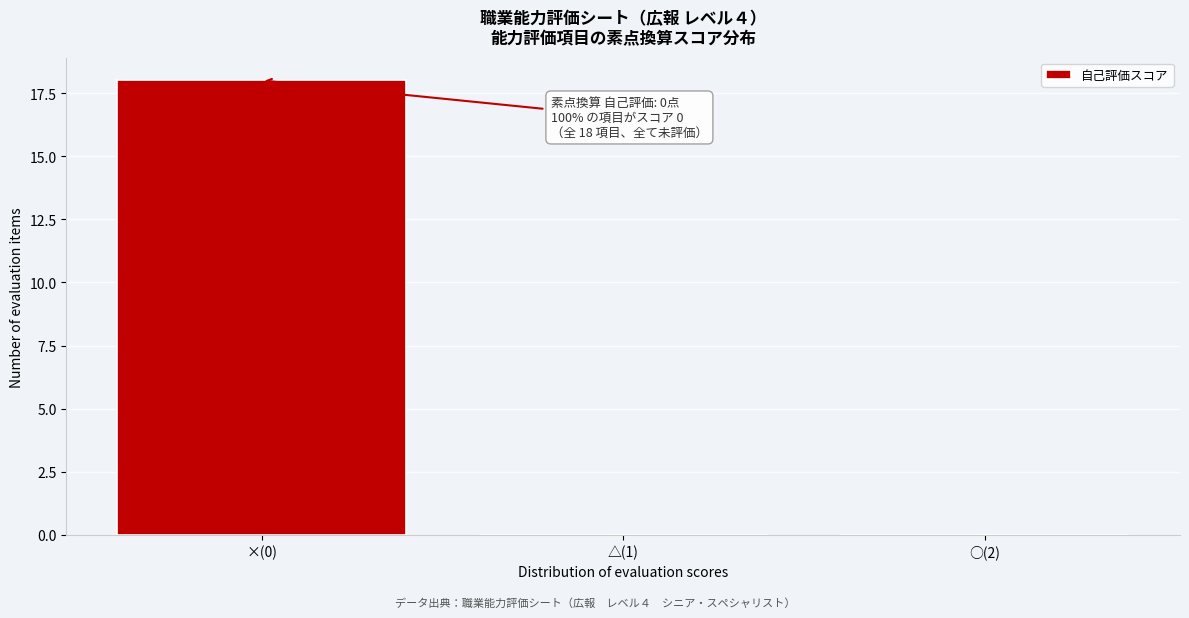

Reading right to left, extract all data points from this chart.

○(2)=0	△(1)=0	×(0)=18